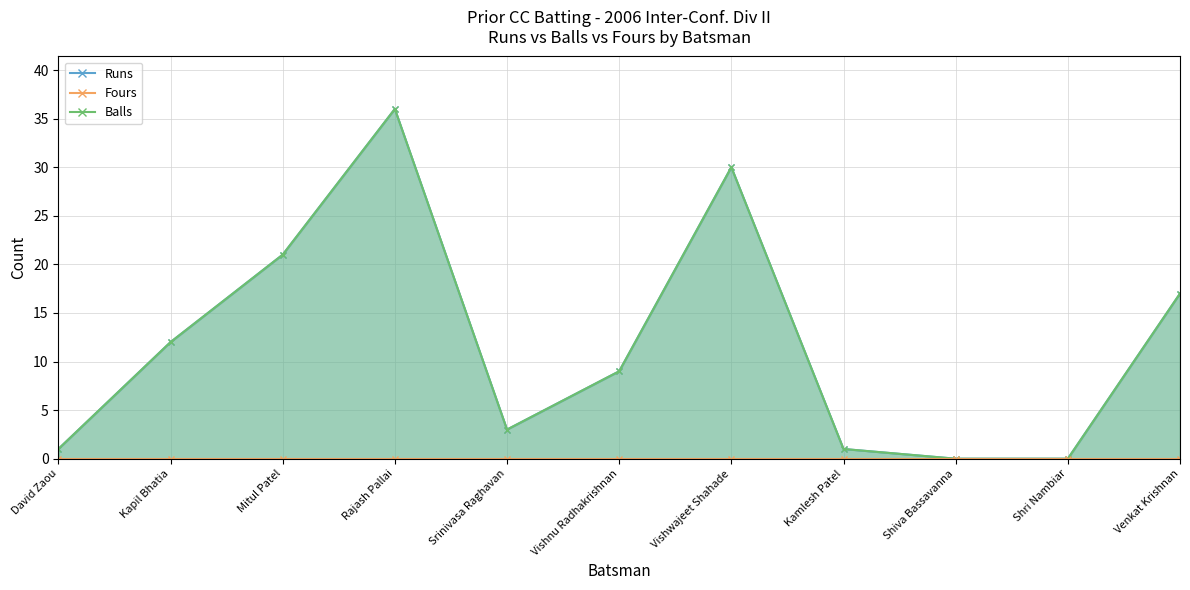

Where is the first local minimum for Balls?

Srinivasa Raghavan